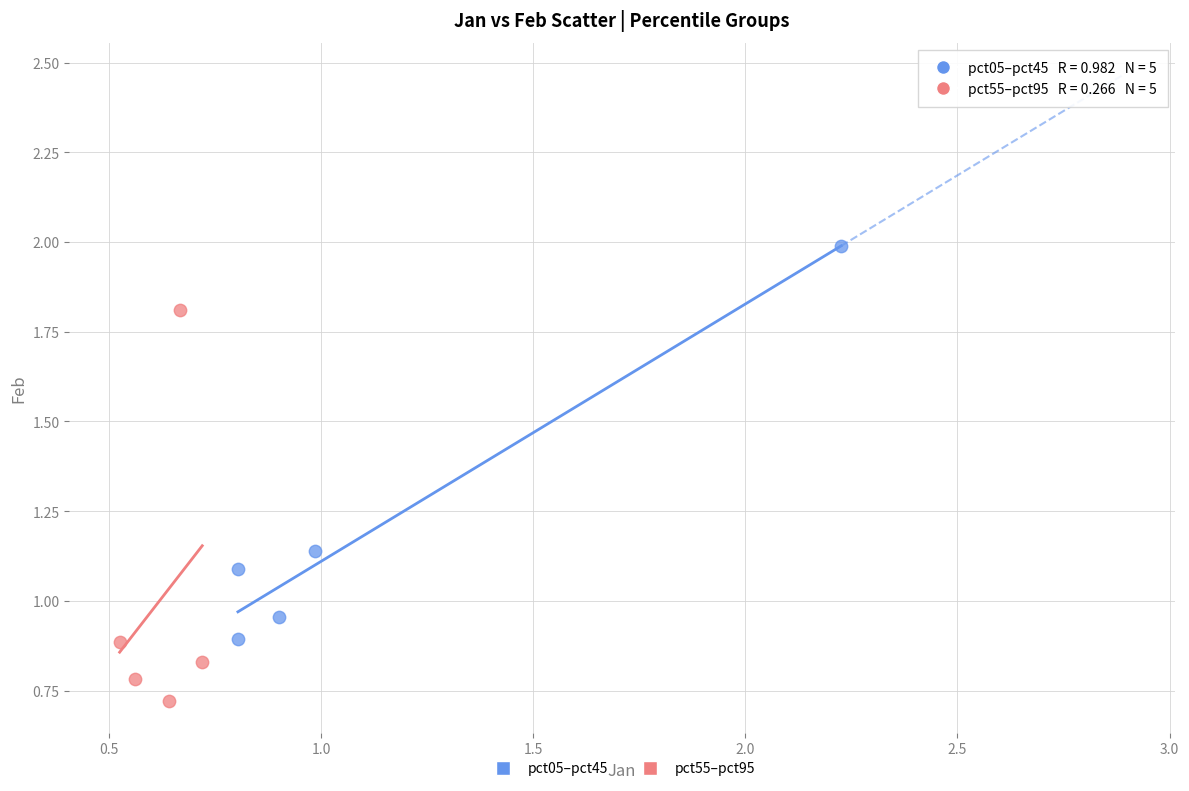

Which series reaches the maximum Y coordinate?

pct05–pct45